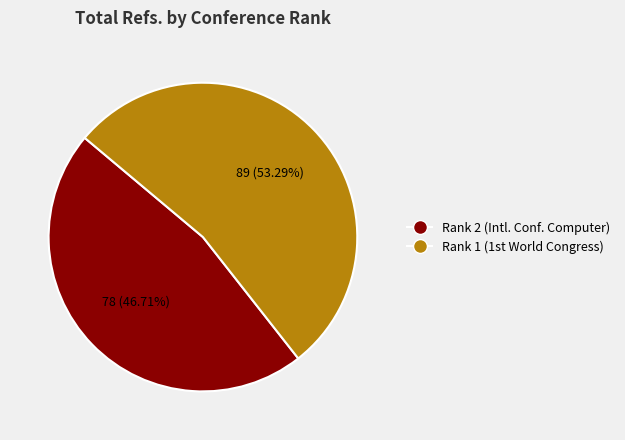

To the nearest percent, what is the average slice percentage?

50%